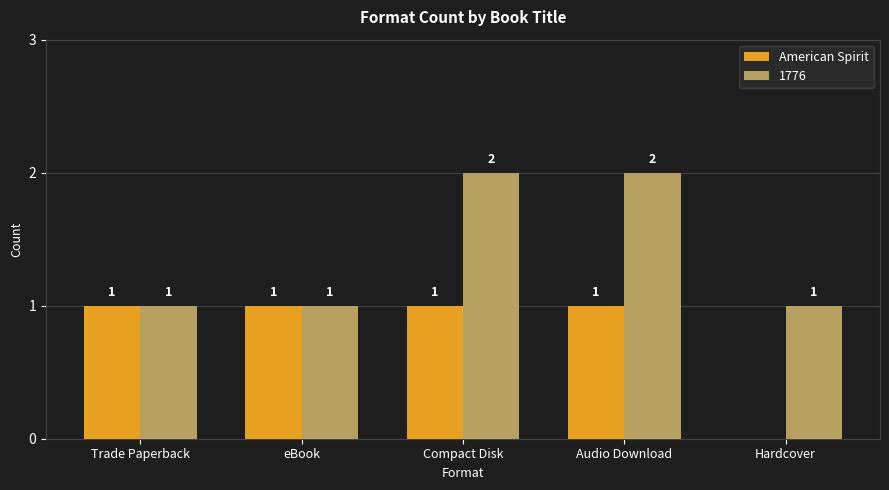

What is the sum of the 1776 values at Compact Disk and Trade Paperback?

3